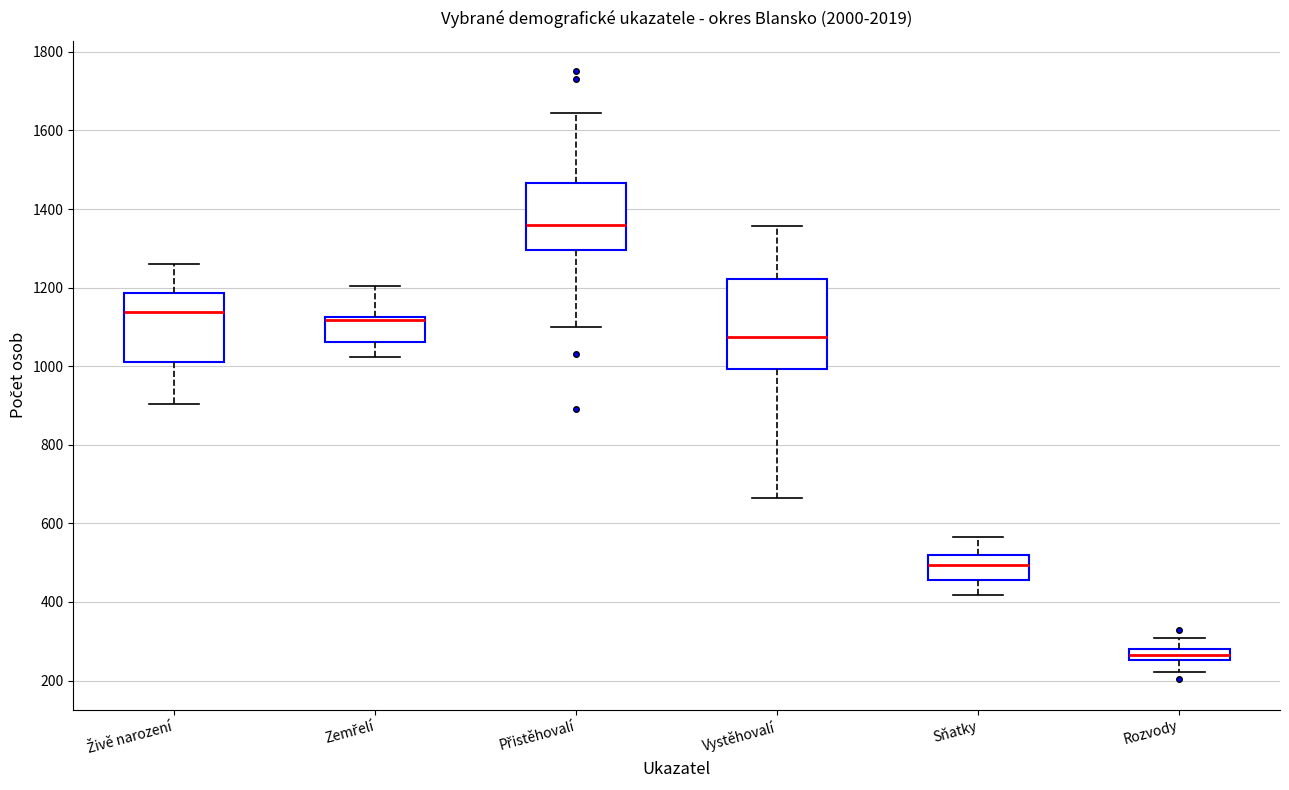

Which box is the tallest, from its lower edge to its upper edge?

Vystěhovalí